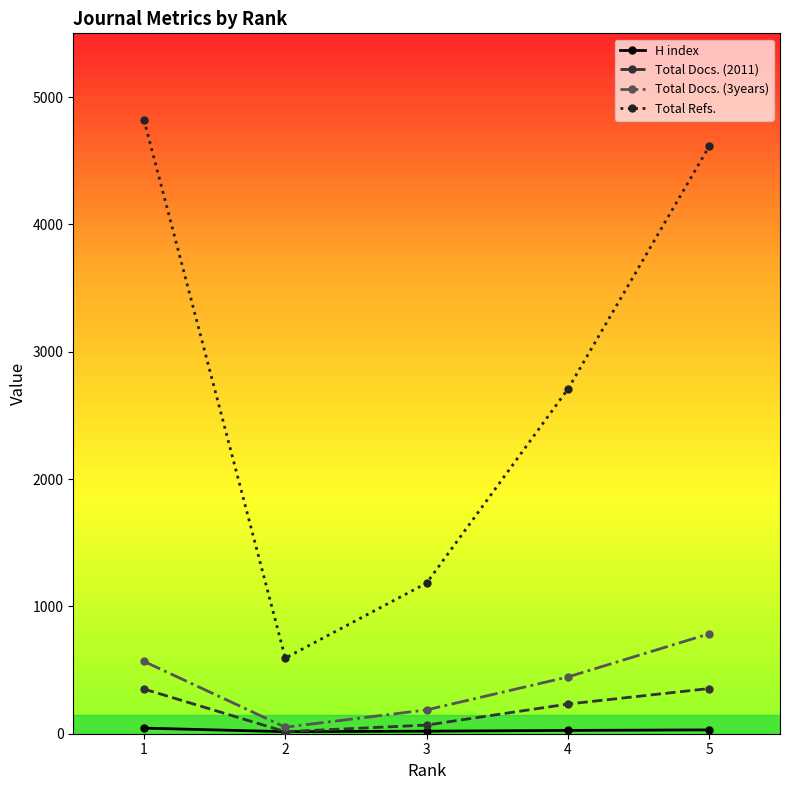

In Total Docs. (3years), how many points are lower than both neighbors (excluding endpoints)?

1